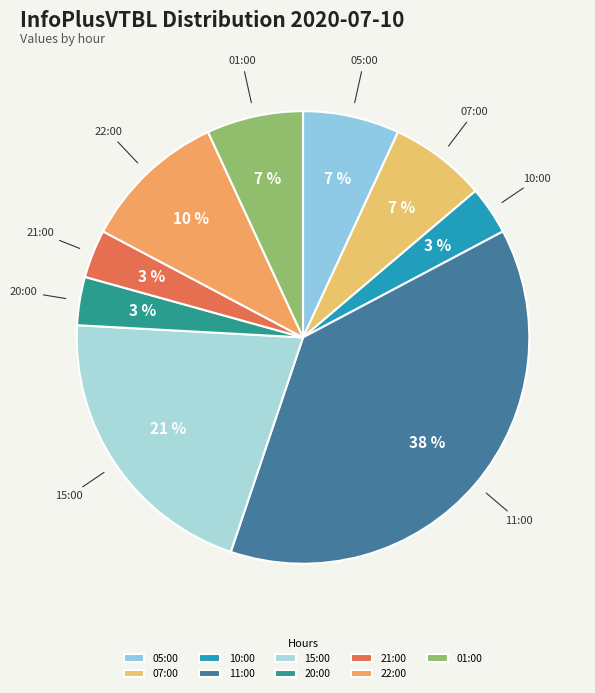

Do 01:00 and 21:00 together represent more than half of the pie?

No